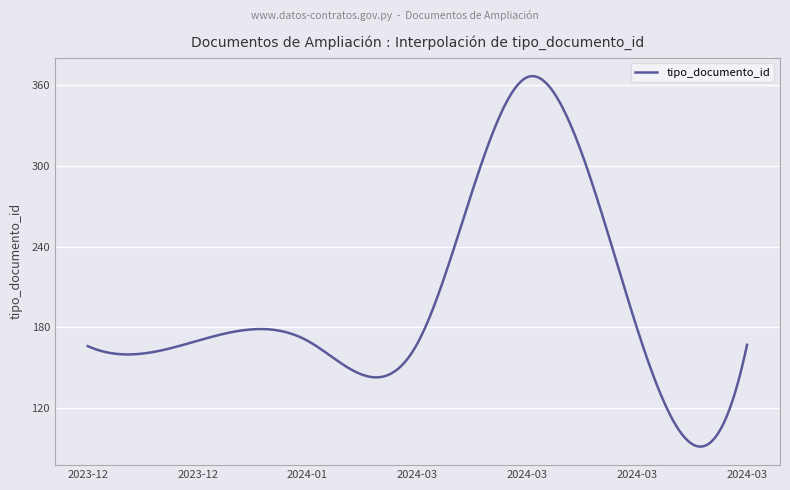

What is the smallest value displayed?

91.3